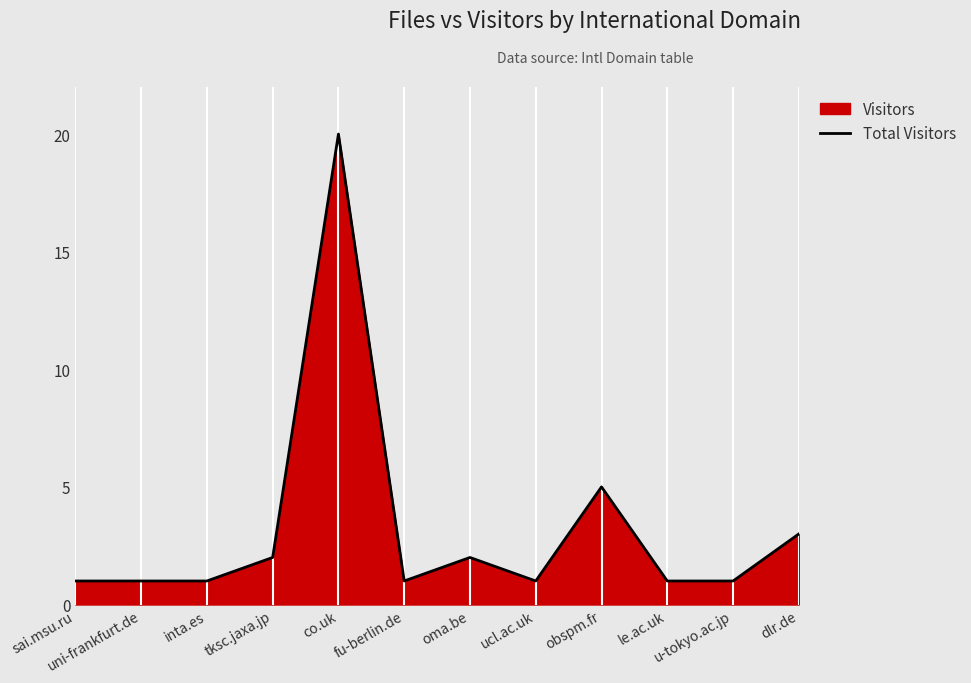

What is the ratio of the value at ucl.ac.uk to the value at inta.es?

1.0